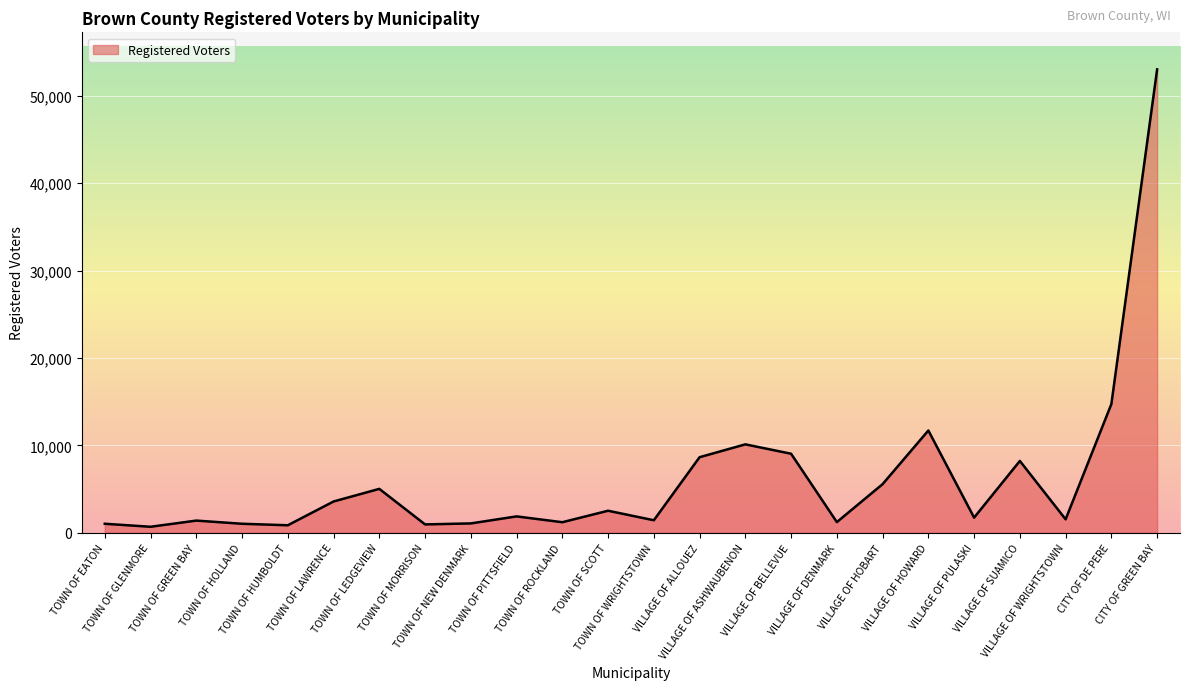

True or false: the data shows 2521 at TOWN OF SCOTT.

True